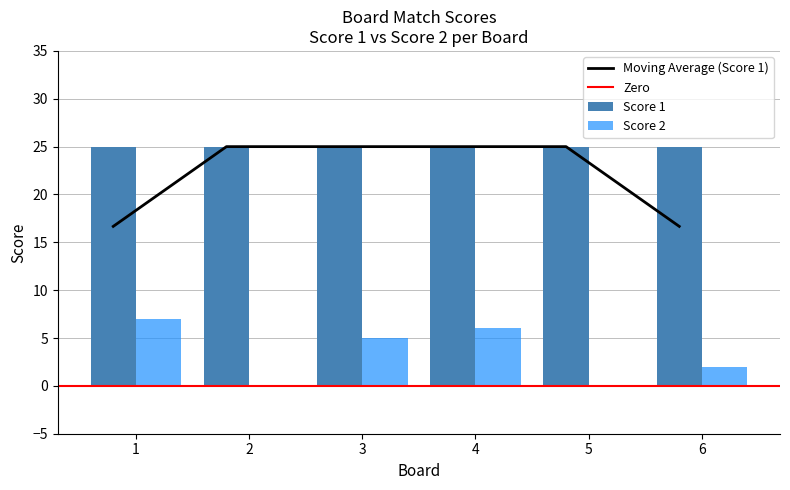

What is the difference between the maximum and minimum values?

7